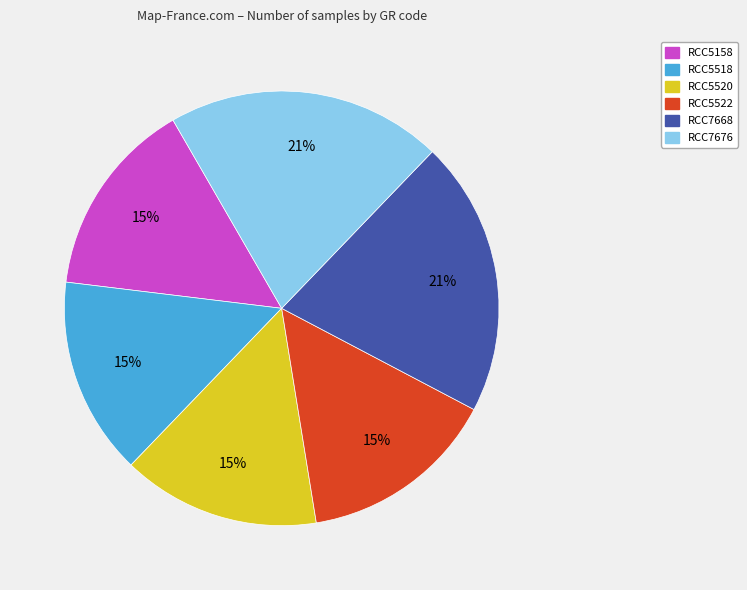

True or false: RCC5158 accounts for 1% of the total.

False